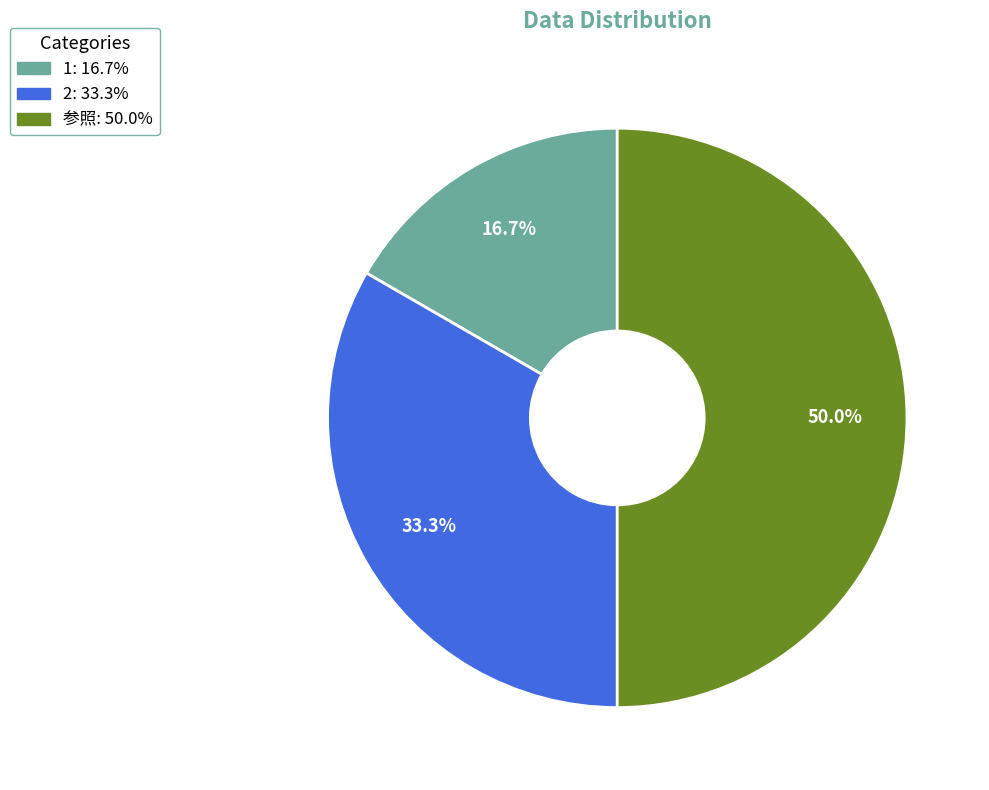

To the nearest percent, what is the average slice percentage?

33%